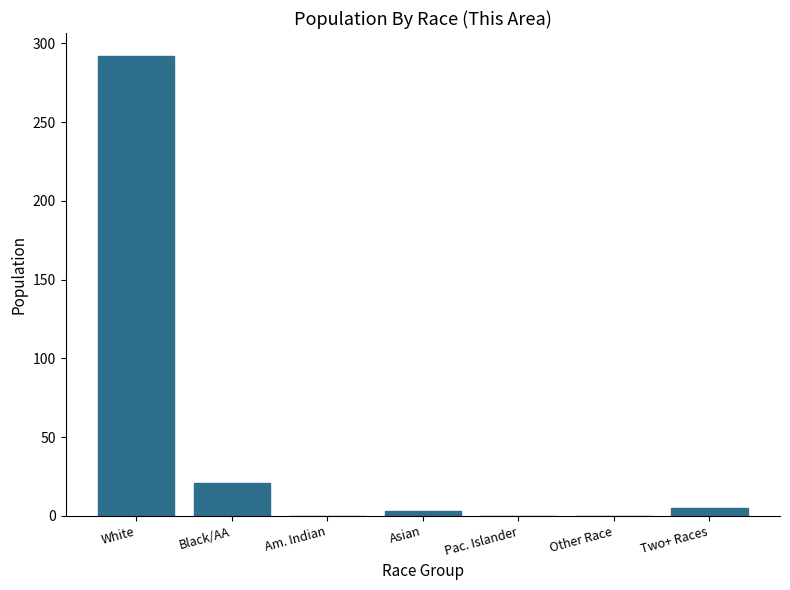

How many distinct data groups are displayed?

1